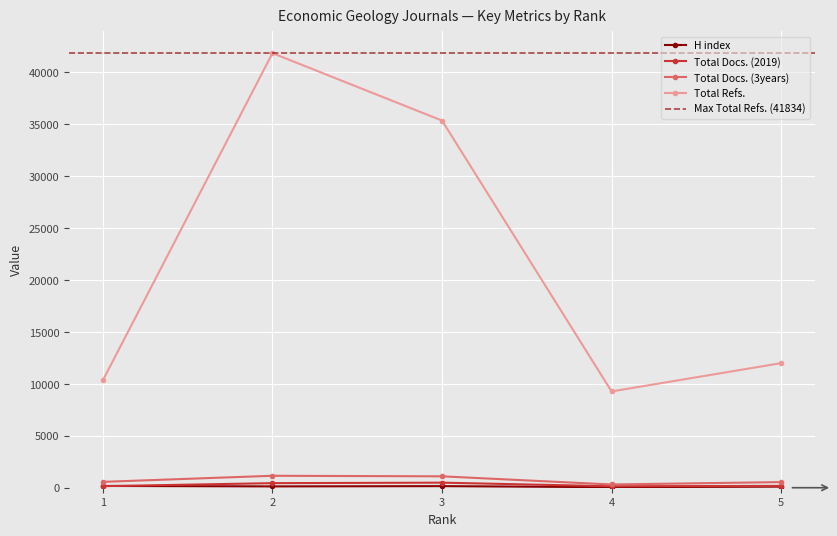

At which label is Total Refs. closest to 25551?

3